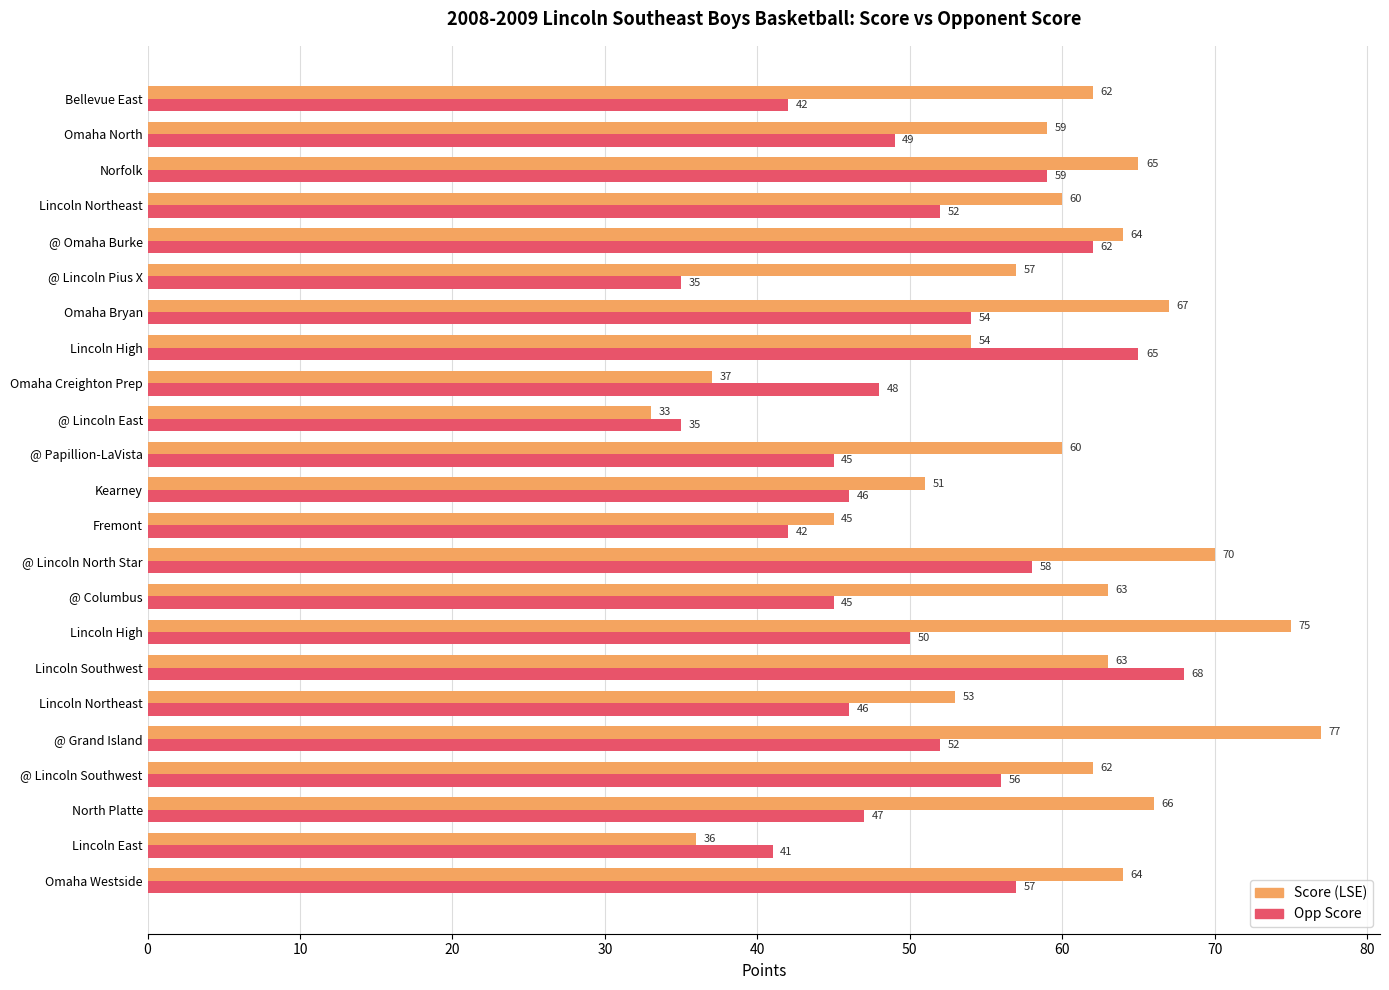

How many distinct data groups are displayed?

2